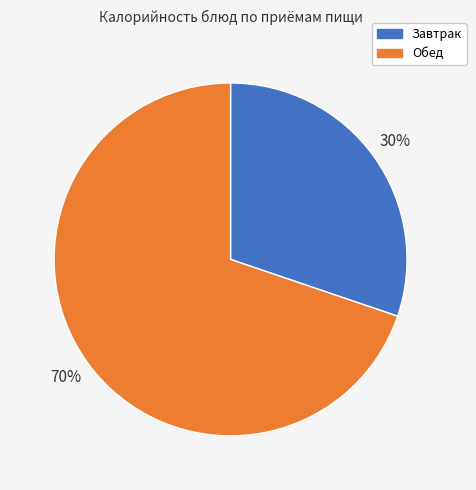

How many segments does this pie chart have?

2